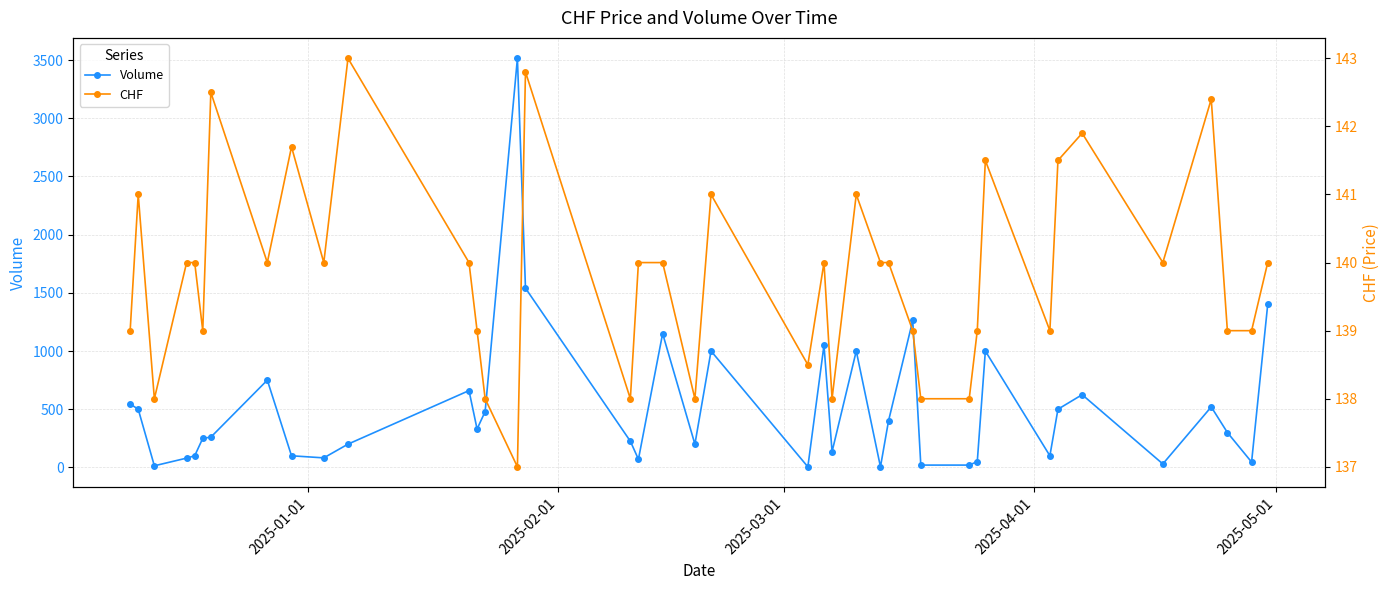

At which label is CHF closest to 140?

2025-04-01